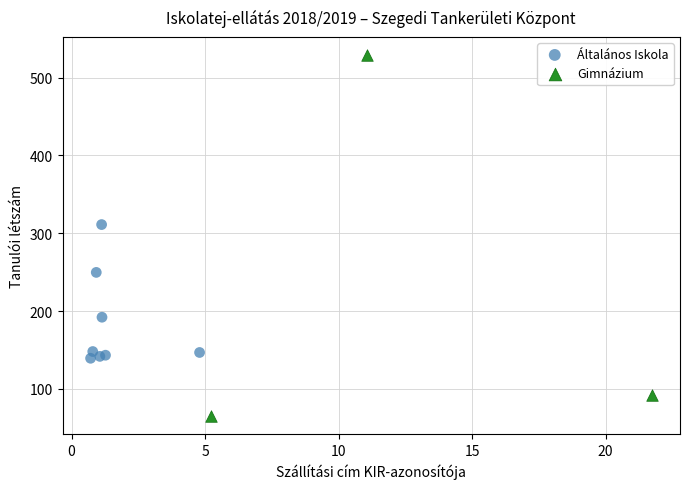

Which series has the largest Y range (max minus min)?

Gimnázium